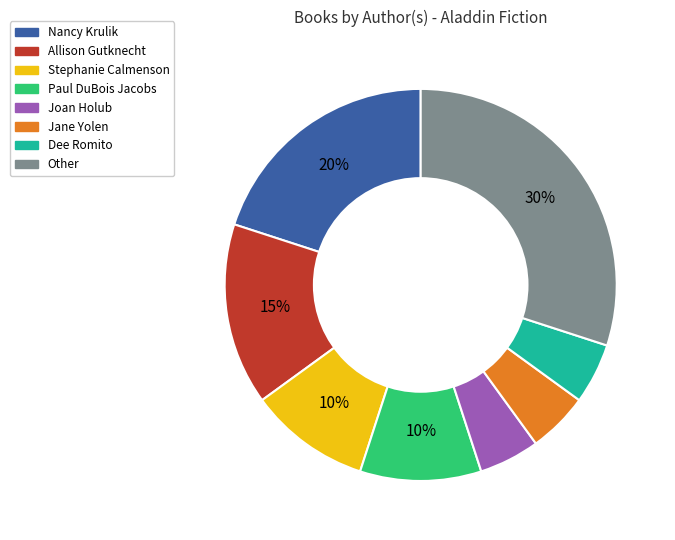

The Nancy Krulik slice represents 20% of the pie. True or false?

True